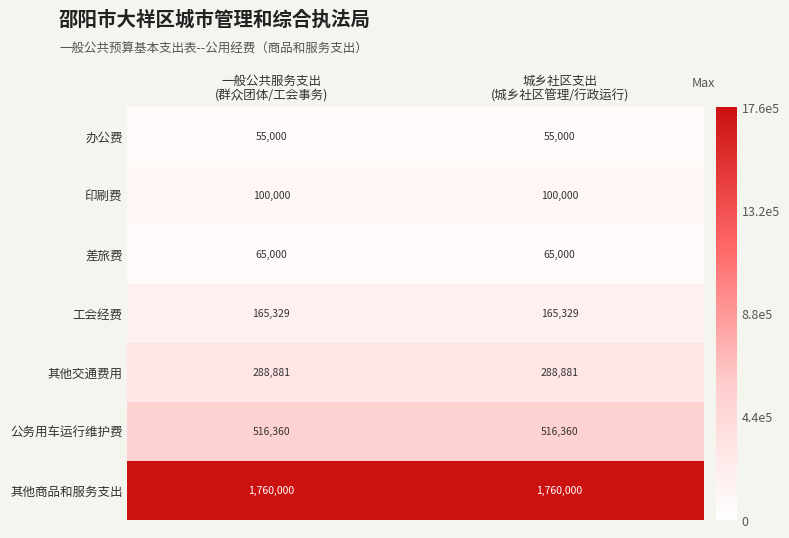

What is the maximum value for 工会经费?

165329